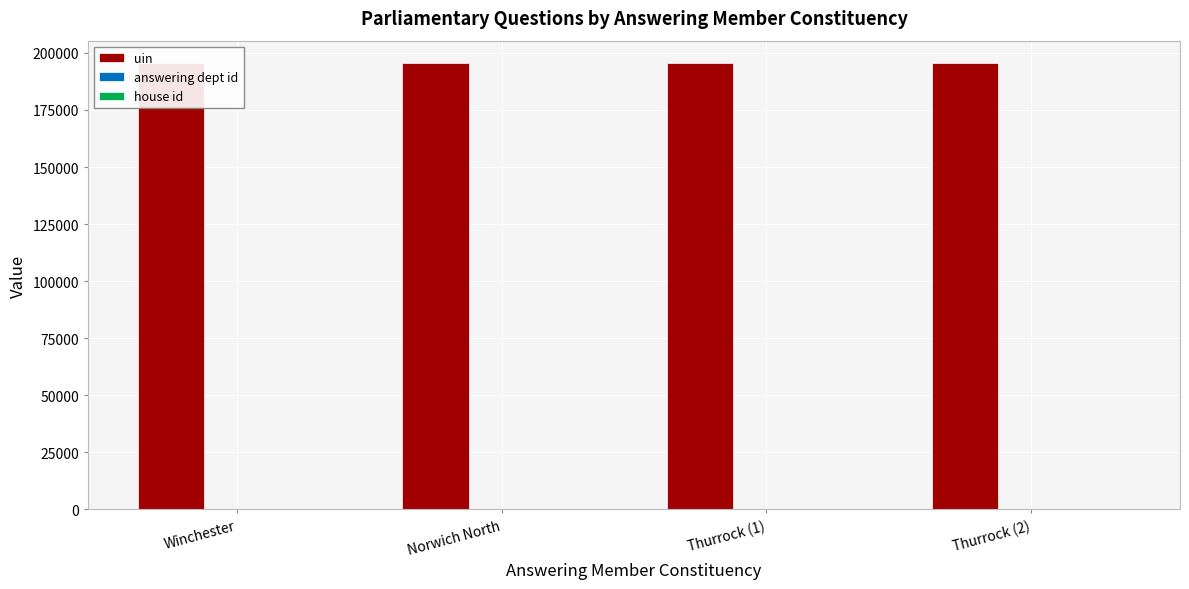

At which category does the chart reach its minimum across all series?

Winchester